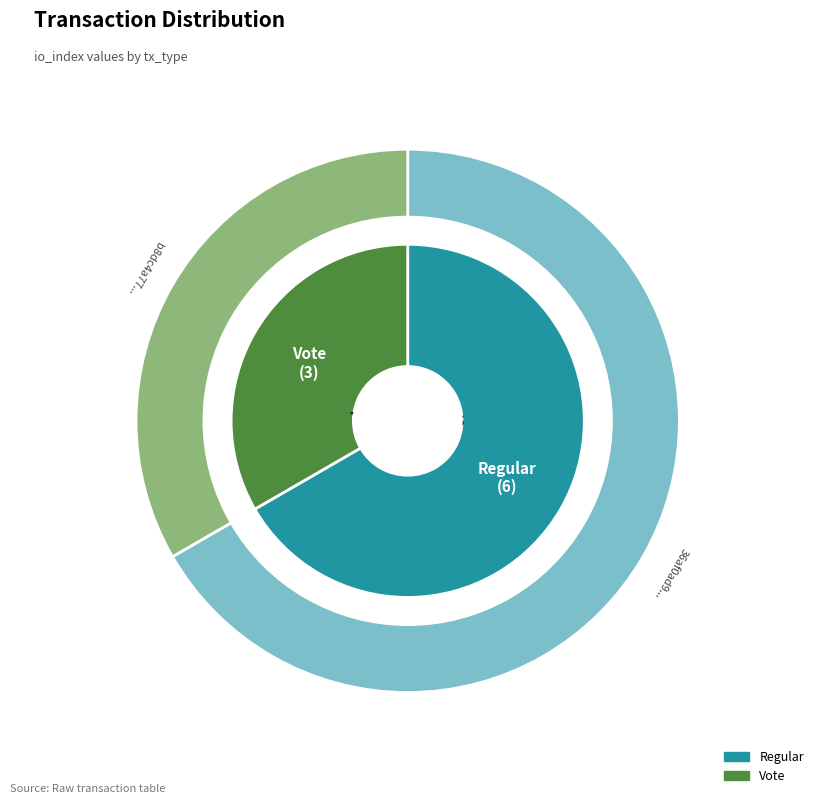

What percentage do Vote and Regular together represent?

100.0%